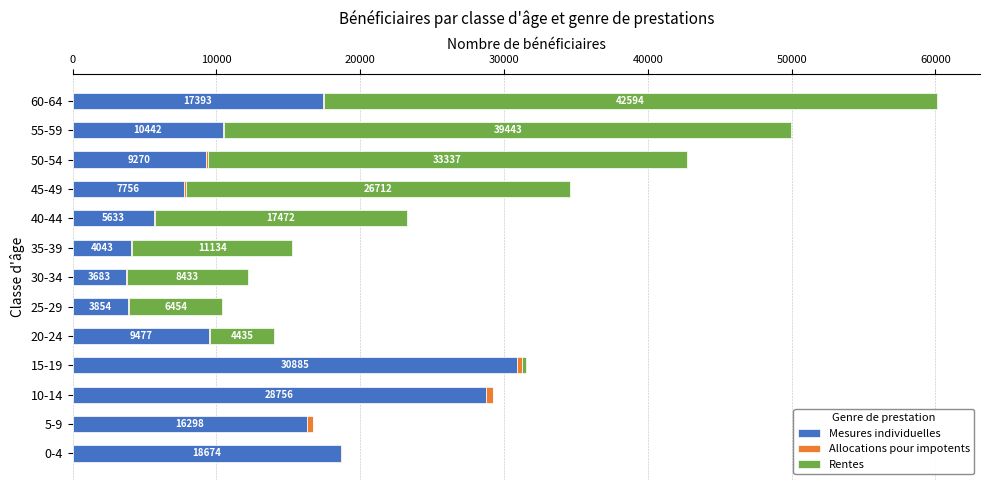

True or false: Mesures individuelles has a value of 4043 at 35-39.

True